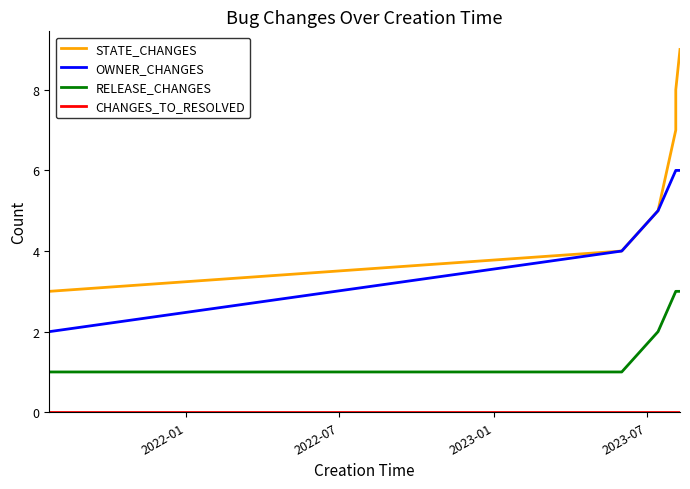

What is the sum of all STATE_CHANGES values?

36